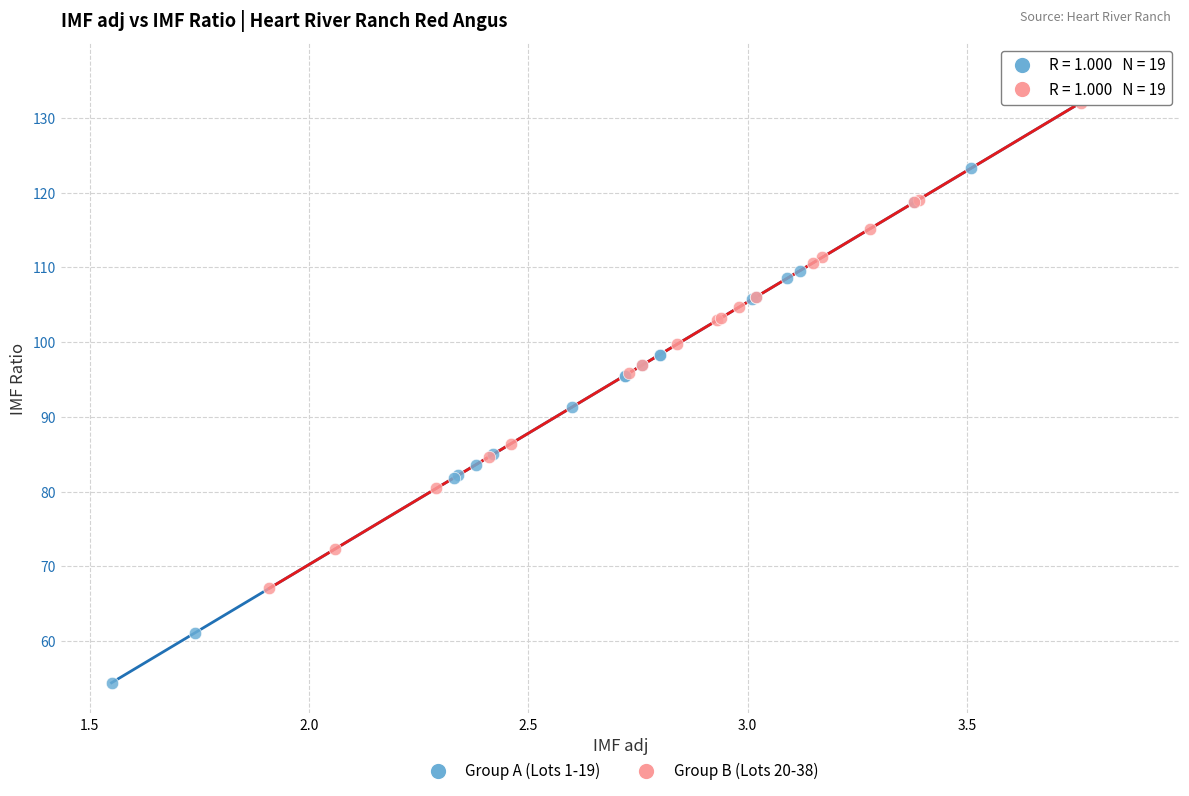

Which series has the largest Y range (max minus min)?

Group A (Lots 1-19)